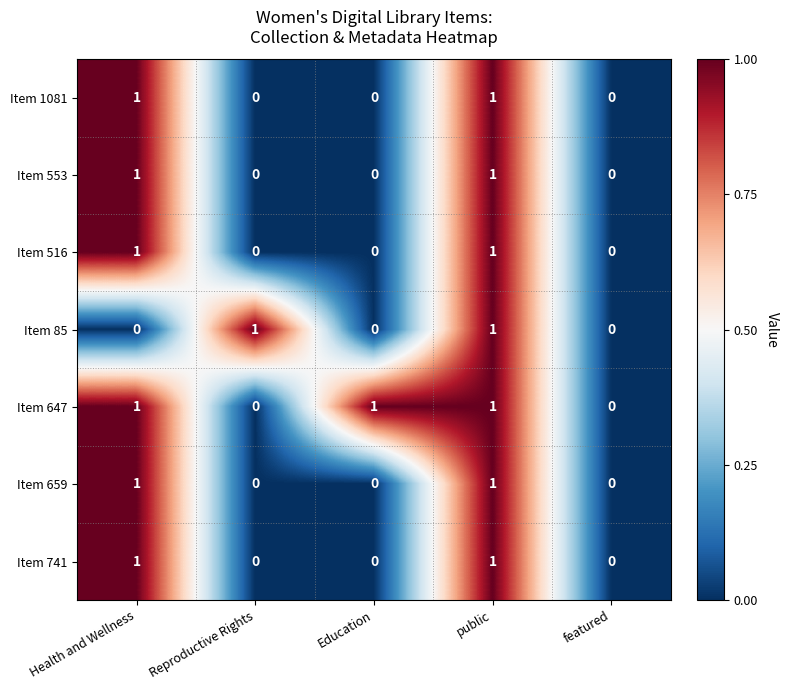

How many values in the Item 659 series exceed 0?

2